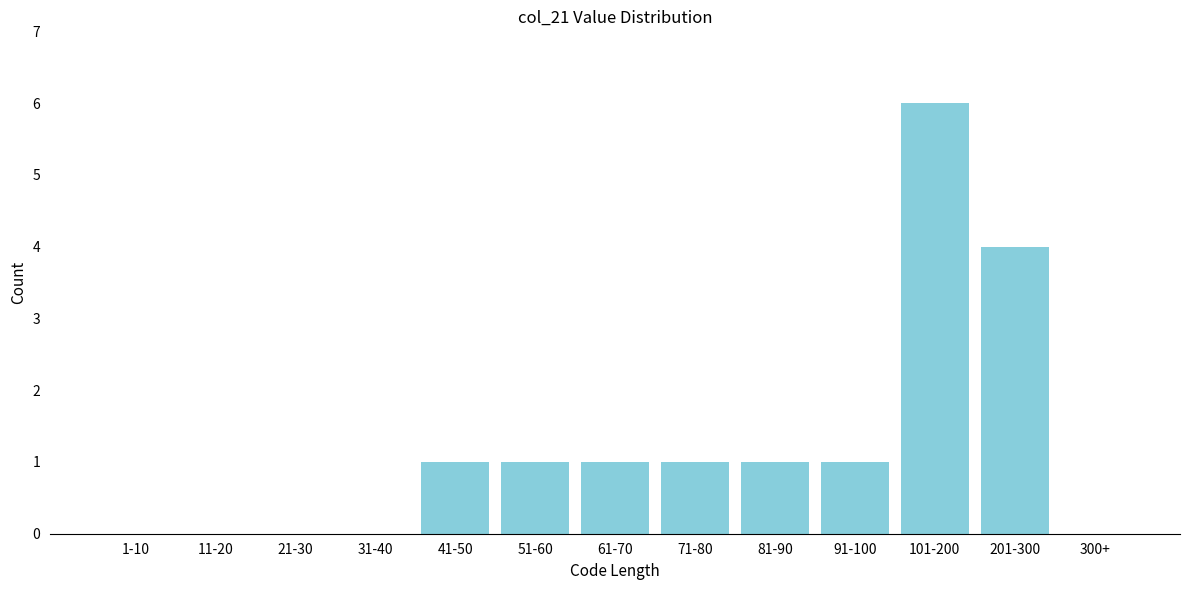

Reading left to right, transcribe all the data shown in this chart.

1-10=0	11-20=0	21-30=0	31-40=0	41-50=1	51-60=1	61-70=1	71-80=1	81-90=1	91-100=1	101-200=6	201-300=4	300+=0